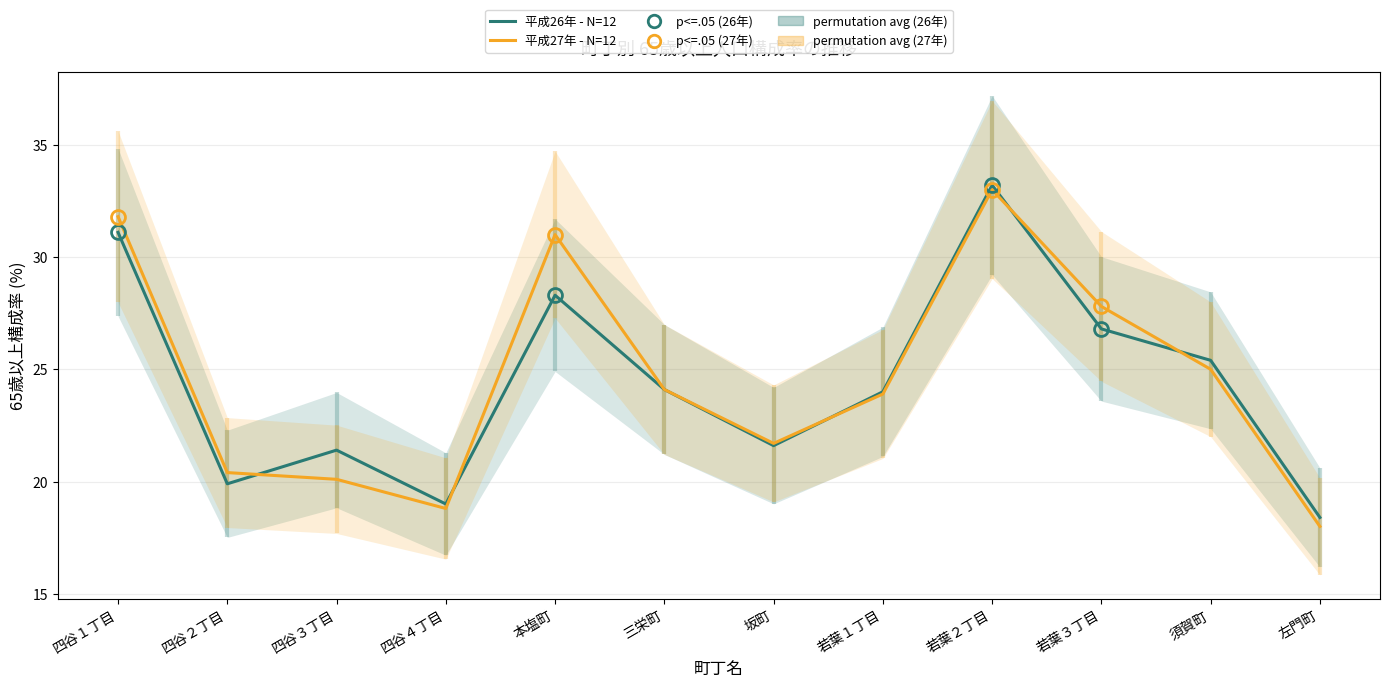

Reading right to left, transcribe all the data shown in this chart.

平成26年 - N=12: 左門町=18.4	須賀町=25.4	若葉３丁目=26.8	若葉２丁目=33.2	若葉１丁目=24.0	坂町=21.6	三栄町=24.1	本塩町=28.3	四谷４丁目=19.0	四谷３丁目=21.4	四谷２丁目=19.9	四谷１丁目=31.1
平成27年 - N=12: 左門町=18.0	須賀町=25.0	若葉３丁目=27.8	若葉２丁目=33.0	若葉１丁目=23.9	坂町=21.7	三栄町=24.1	本塩町=31.0	四谷４丁目=18.8	四谷３丁目=20.1	四谷２丁目=20.4	四谷１丁目=31.8